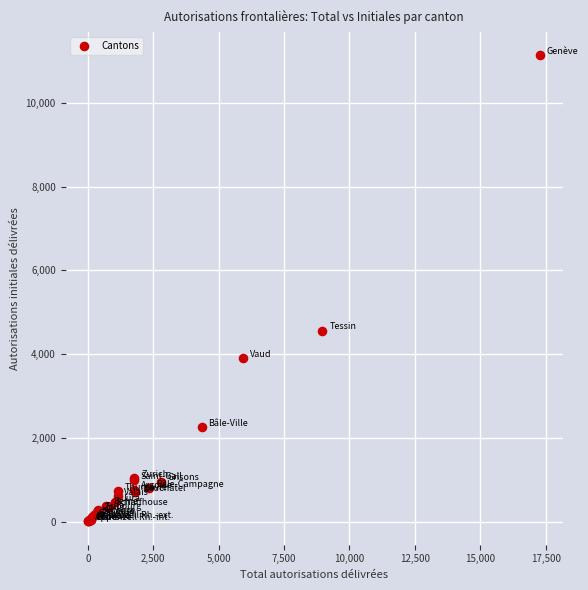

What Y value in the scatter plot is closest to 5568?

4561